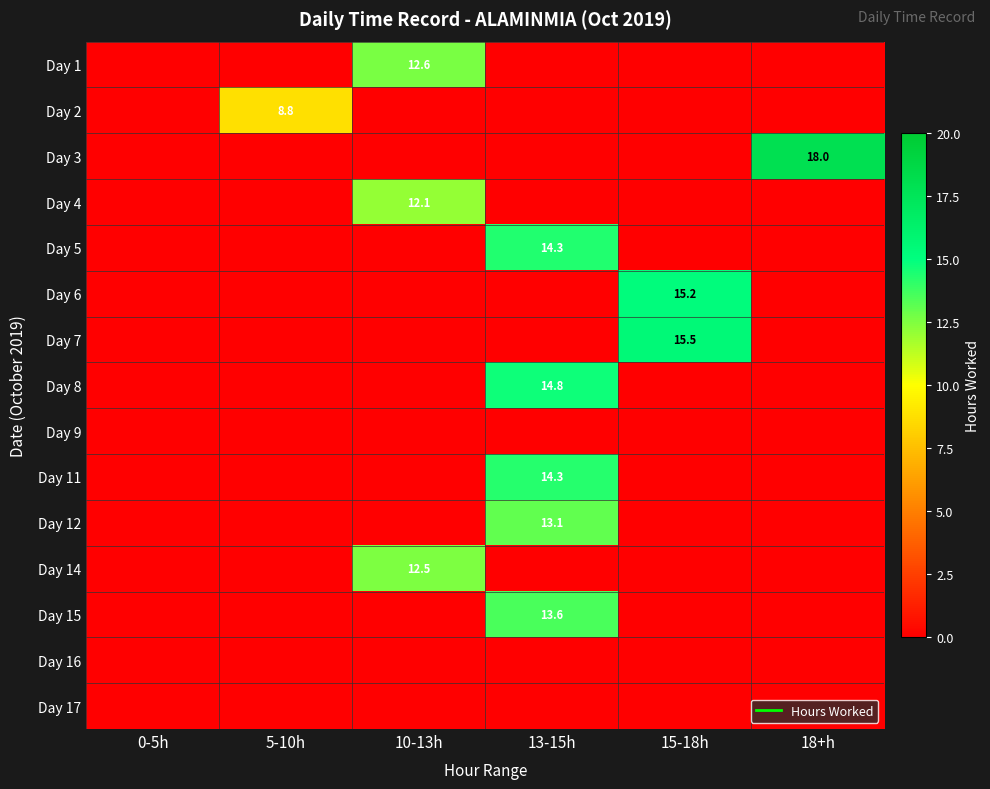

The Day 11 series shows -9.1 at 10-13h. True or false?

False